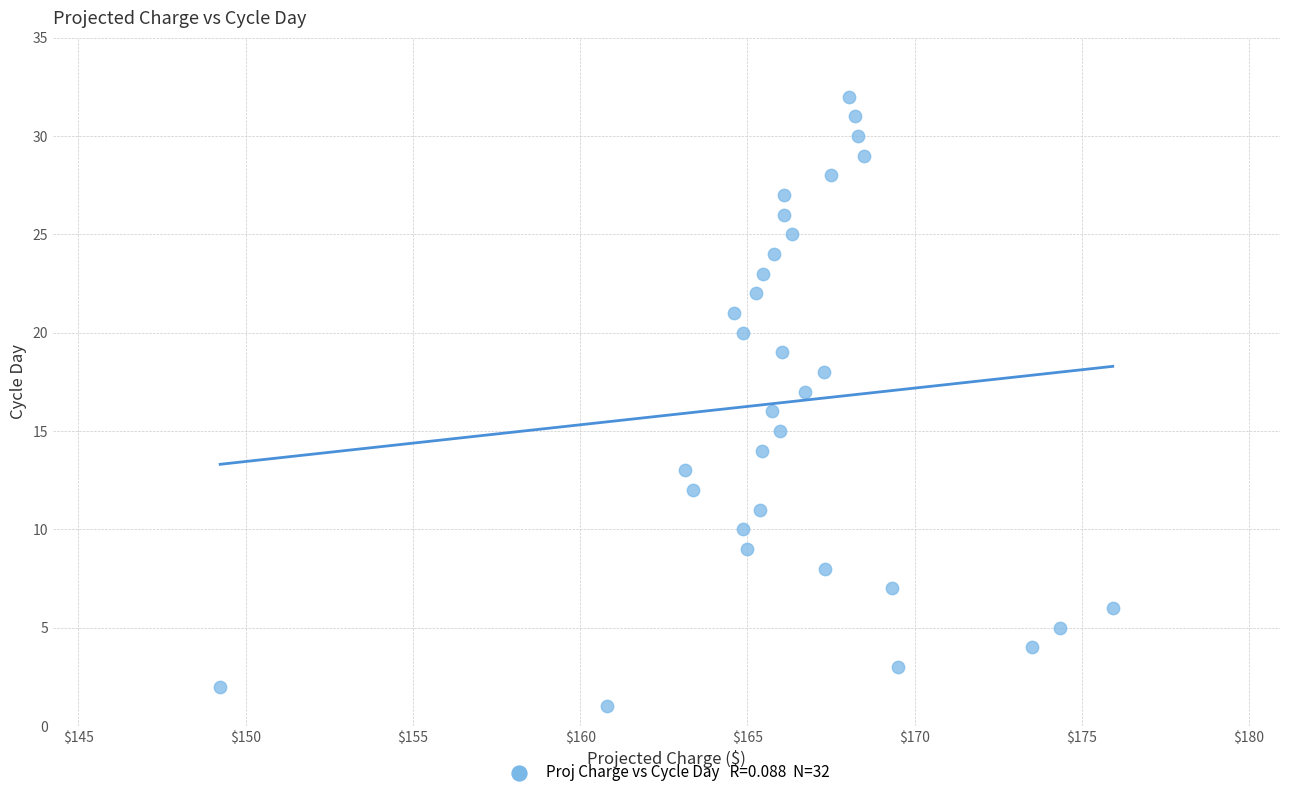

What is the range of Y values (max minus min)?

31